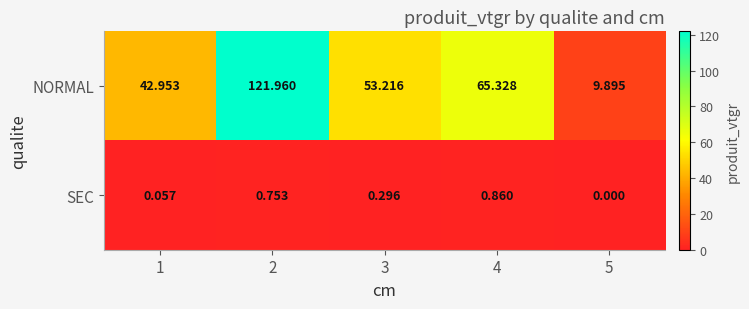

Between 4 and 5, which series saw the biggest shift?

NORMAL